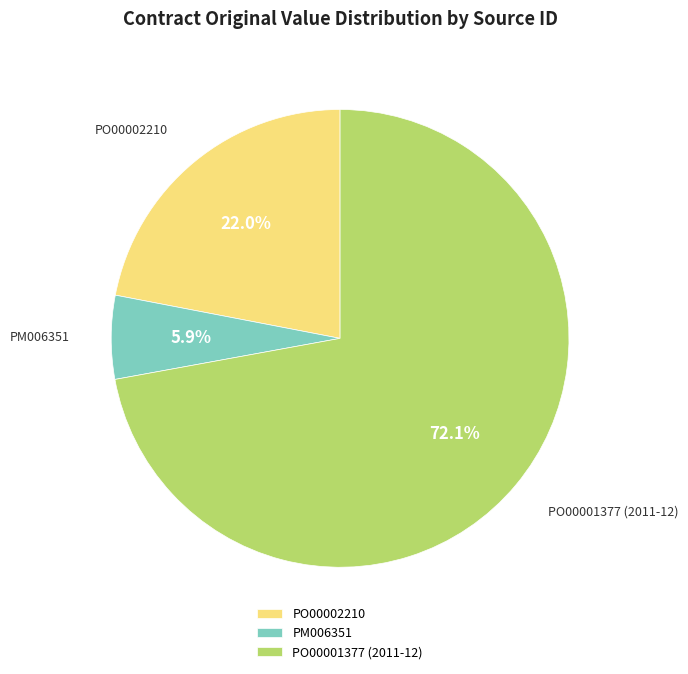

Combined, do PO00001377 (2011-12) and PM006351 account for over 50%?

Yes